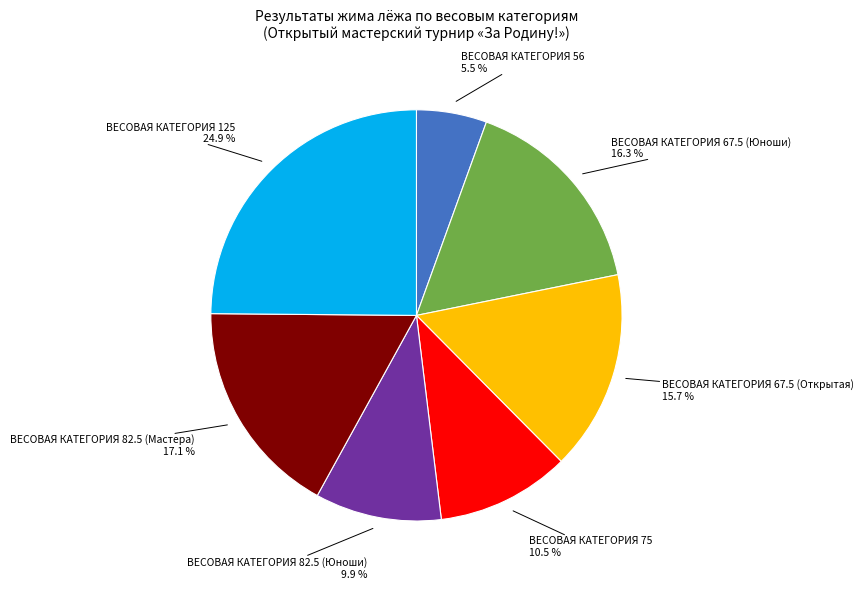

Is there a majority slice in this chart?

No